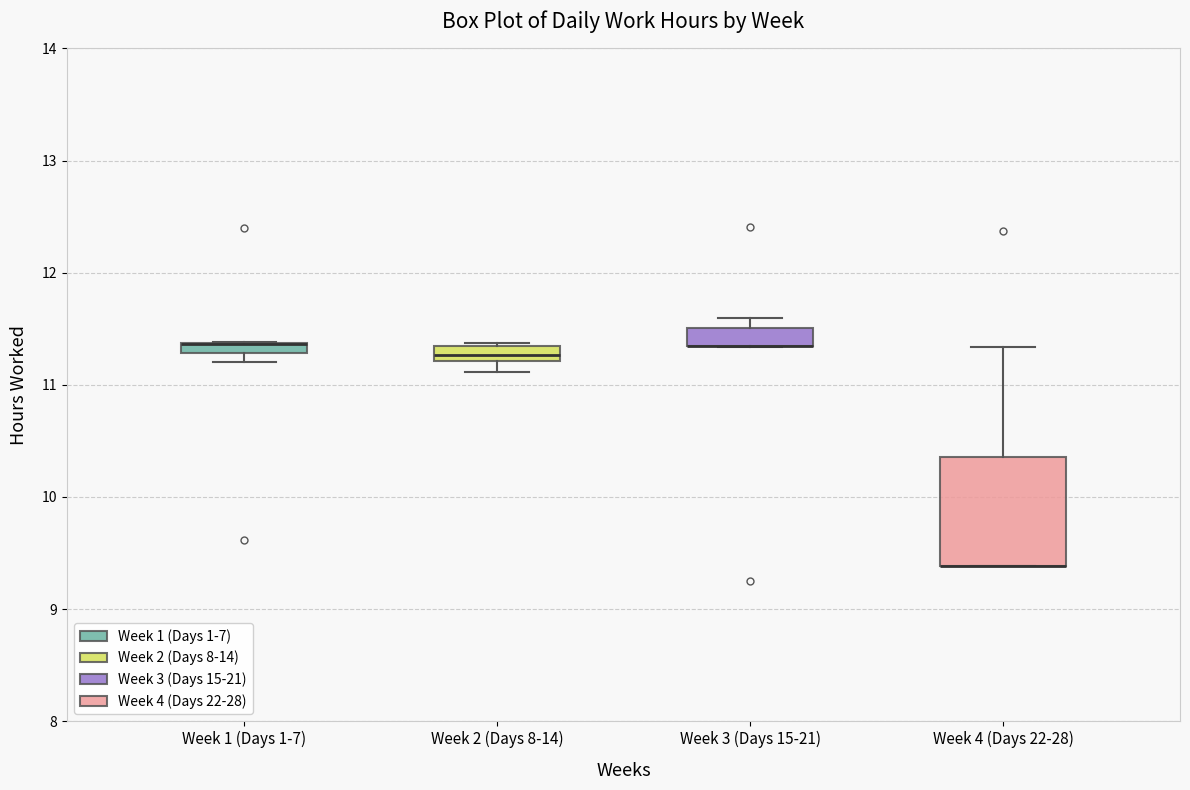

Which box is the tallest, from its lower edge to its upper edge?

Week 4 (Days 22-28)